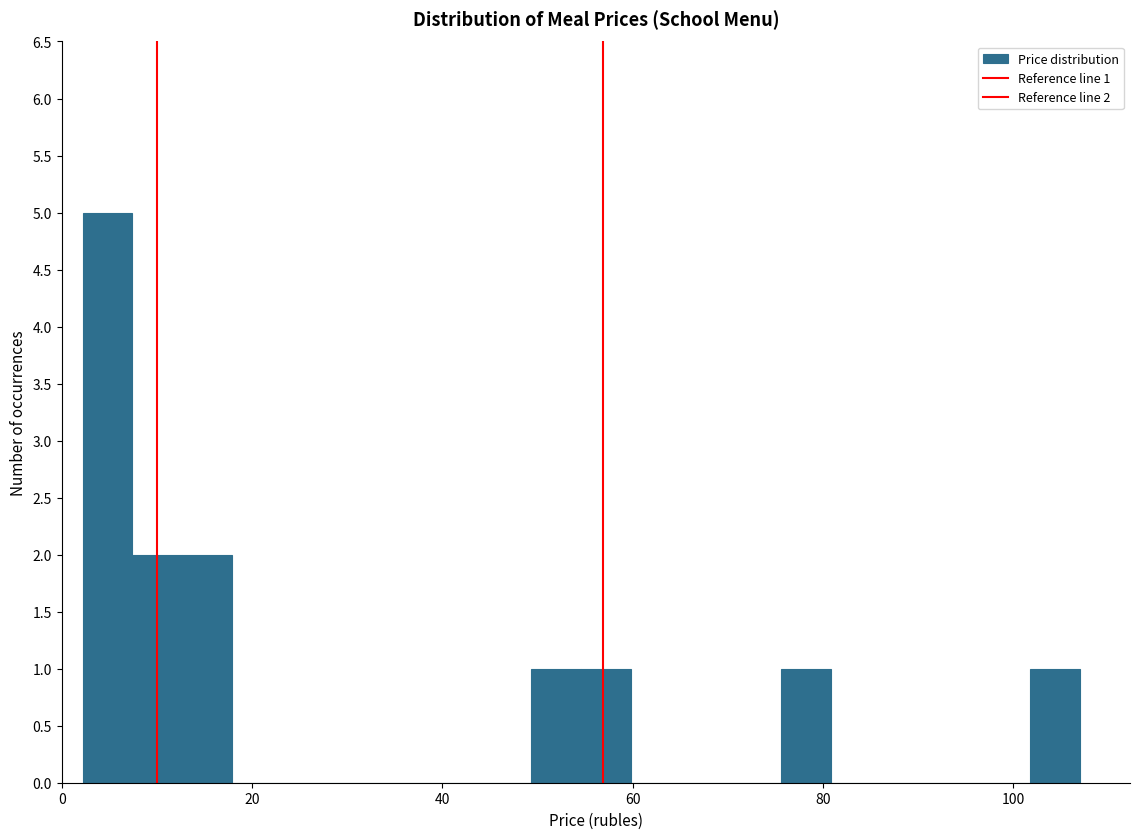

Around what value on the x-axis is the tallest bar? Give the approximate position of its centre, as read against the axis.

4